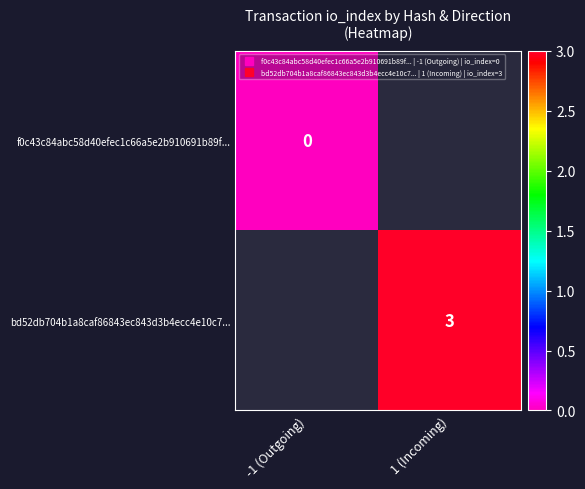

Which series has the widest spread of values?

f0c43c84abc58d40efec1c66a5e2b910691b89f...